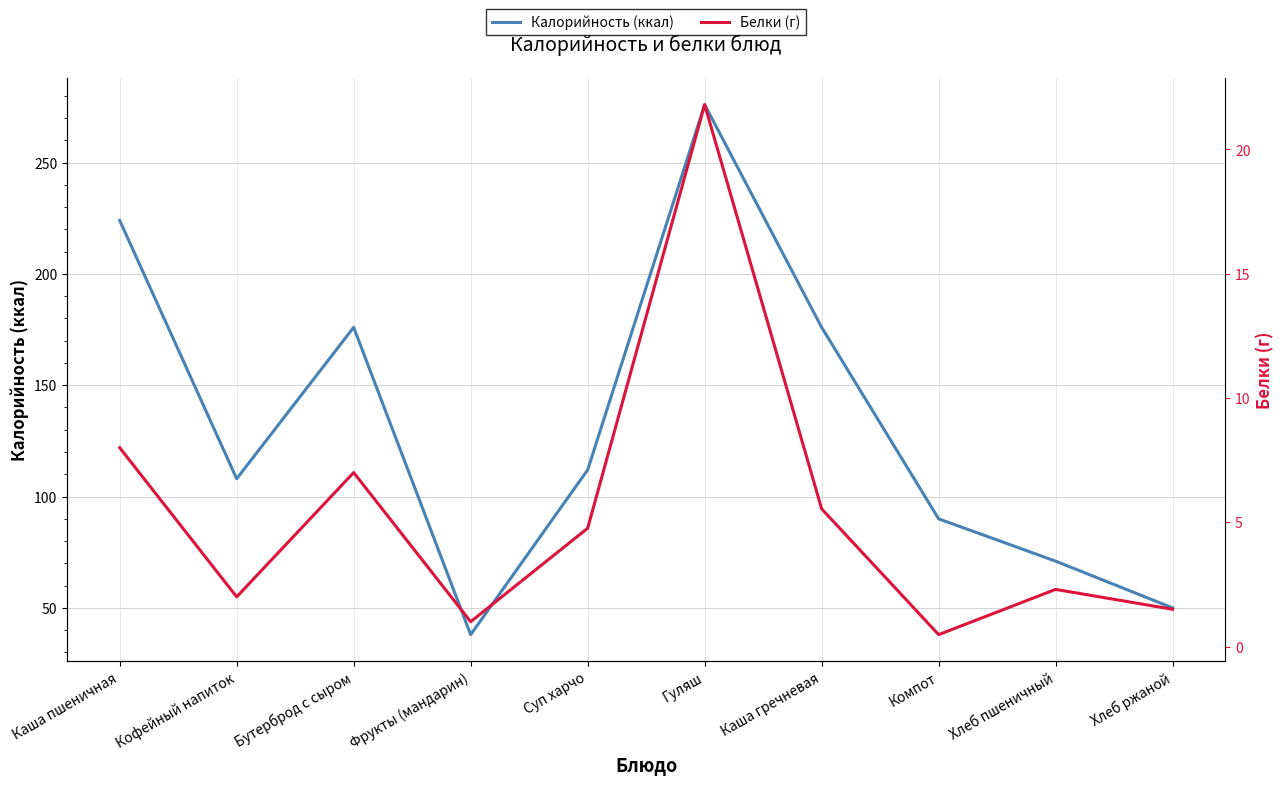

What is the value of the Белки (г) point at the 9th from the left?

2.3